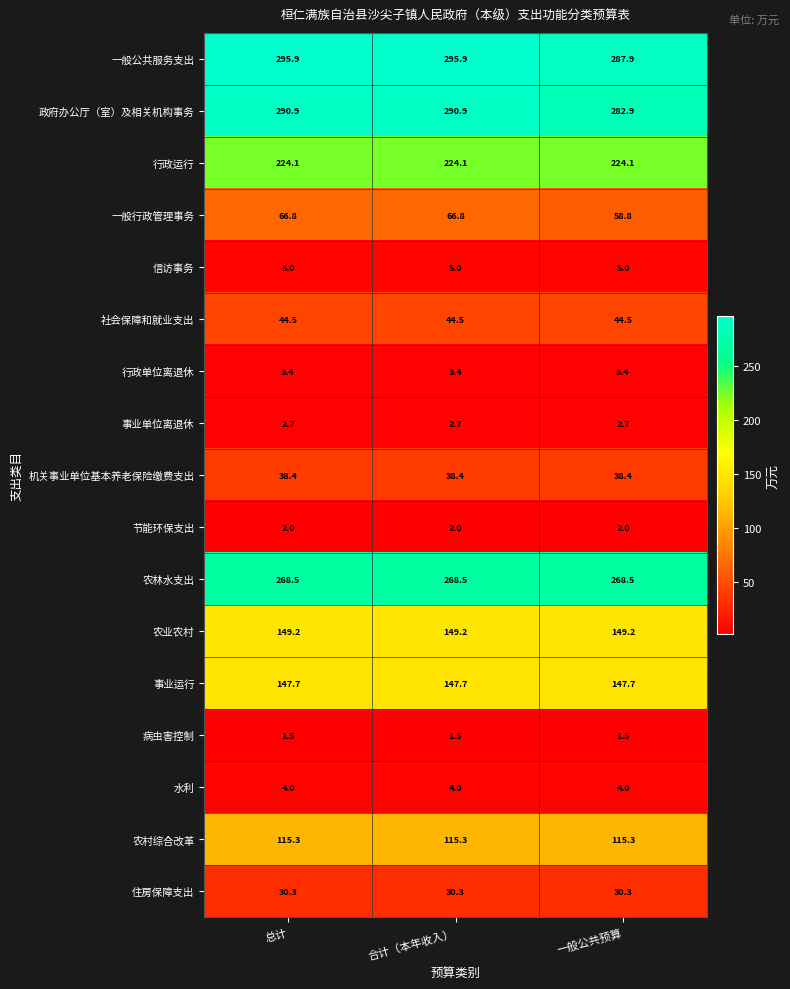

What is the sum of the 社会保障和就业支出 values at 合计（本年收入） and 一般公共预算?

89.0